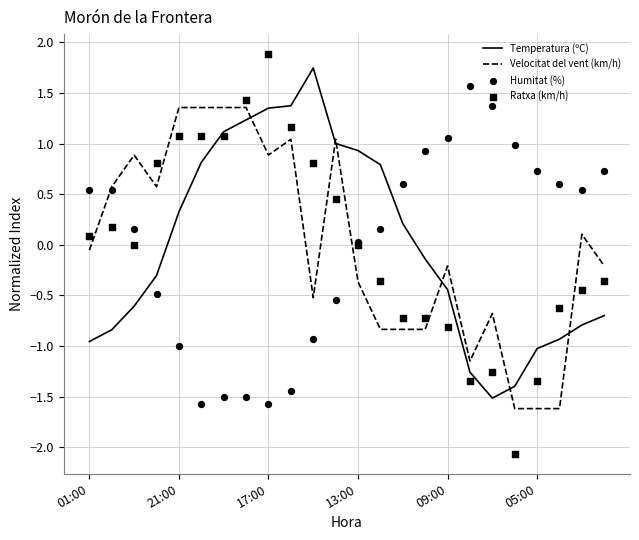

Which series reaches the minimum Y coordinate?

Ratxa (km/h)